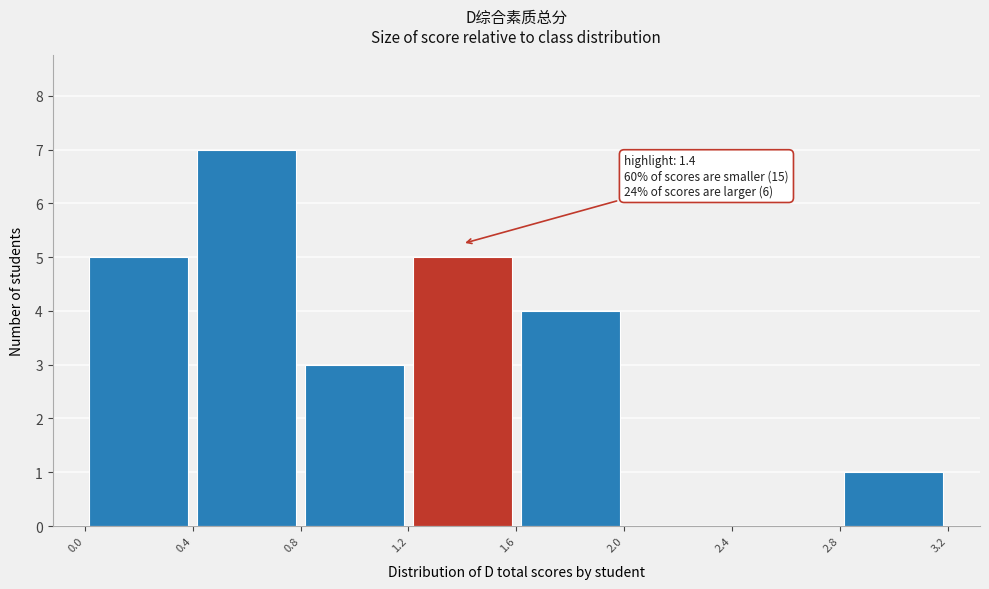

Over which range of the x-axis is the bar tallest?

0.4 to 0.8